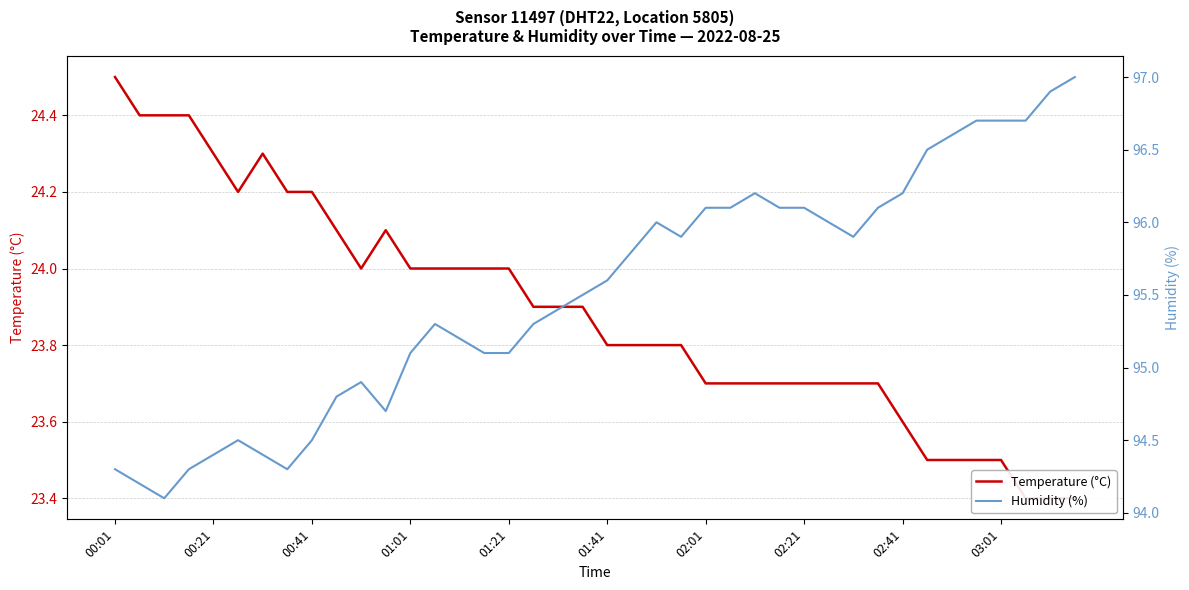

Rank the series by their maximum value, from highest to lowest.

Humidity (%), Temperature (°C)